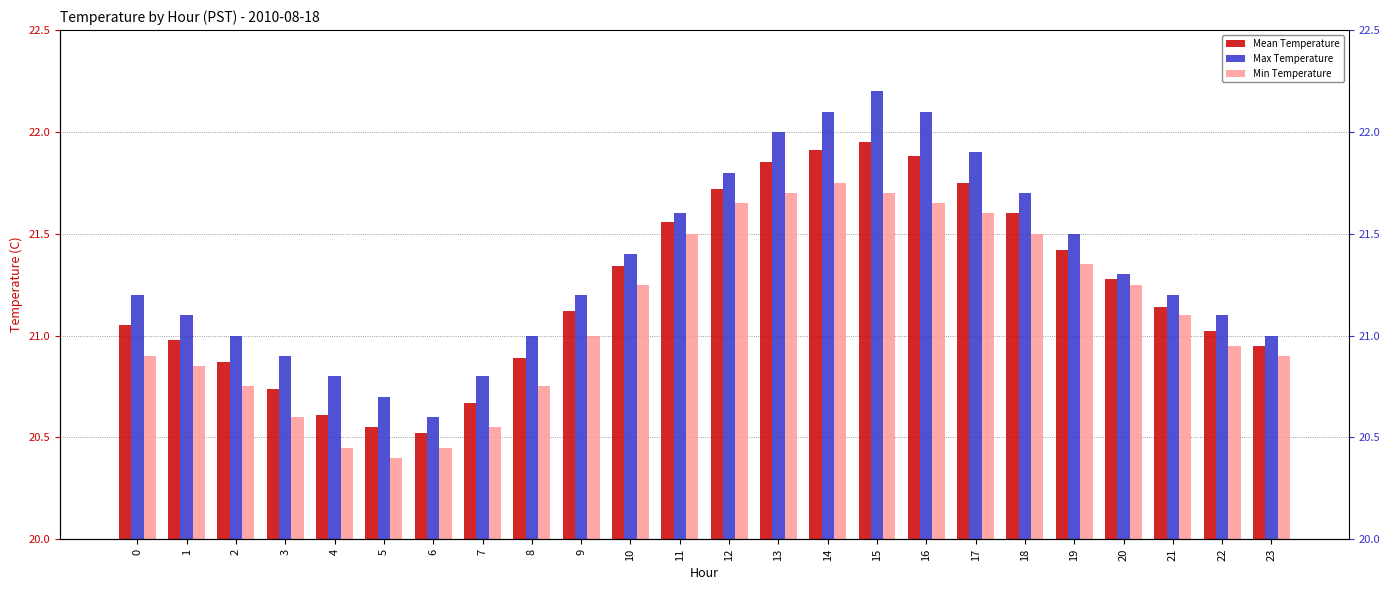

What is the total value across all series at 19?

64.3